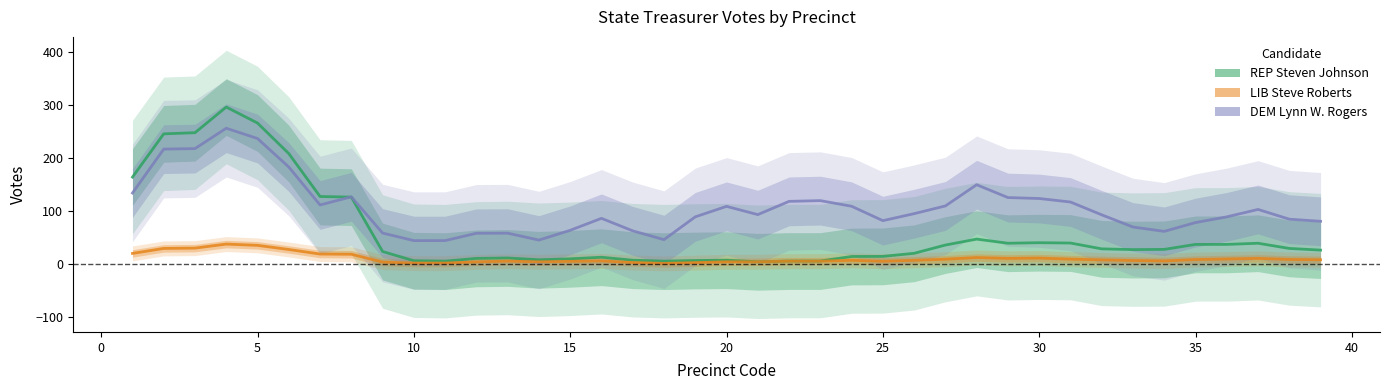

What is the value of the DEM Lynn W. Rogers point at the 28th from the left?

150.0